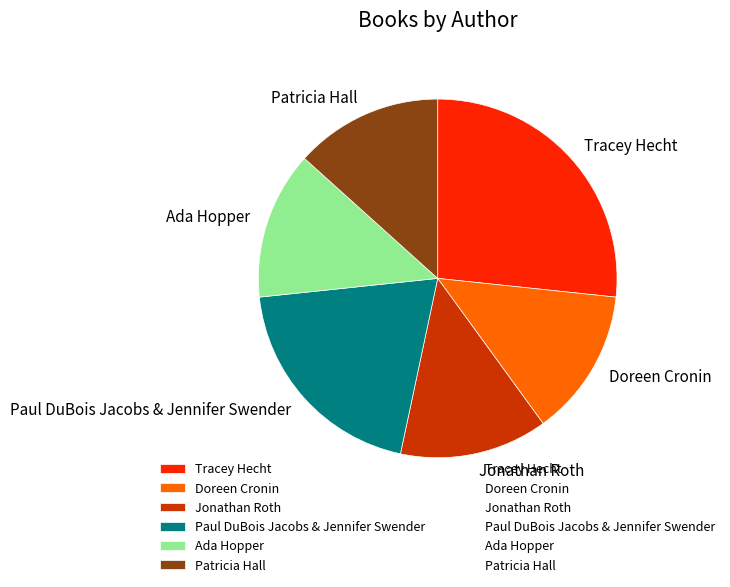

Is there a majority slice in this chart?

No